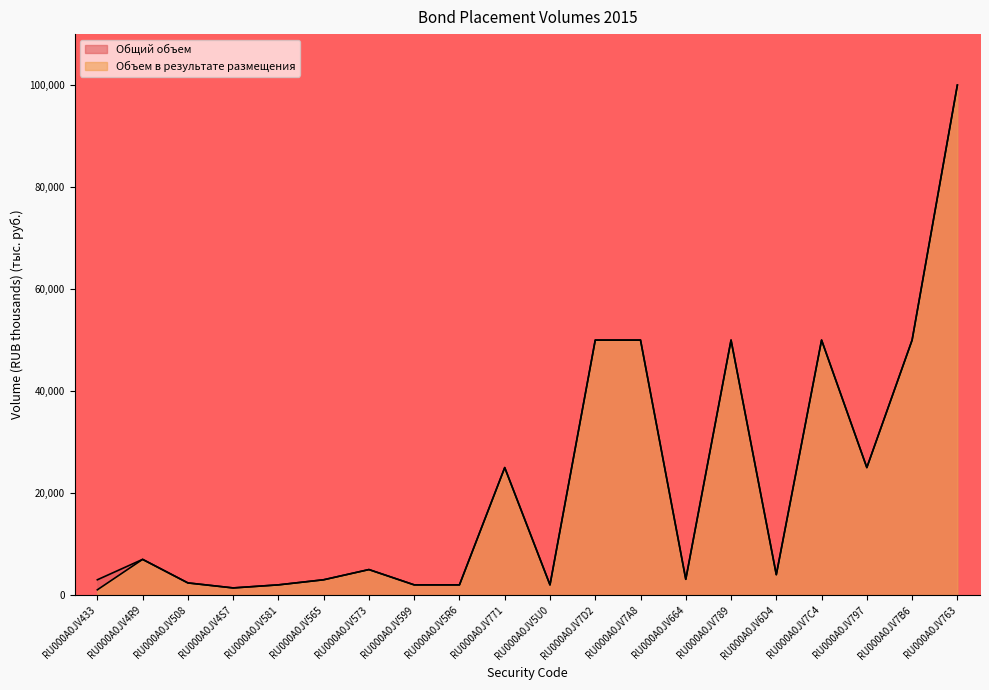

Which category has the highest value across all series?

RU000A0JV763